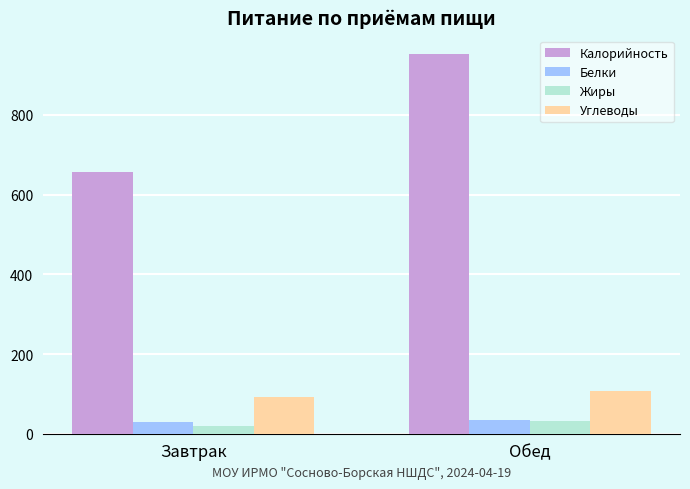

Does the chart contain stacked bars?

No